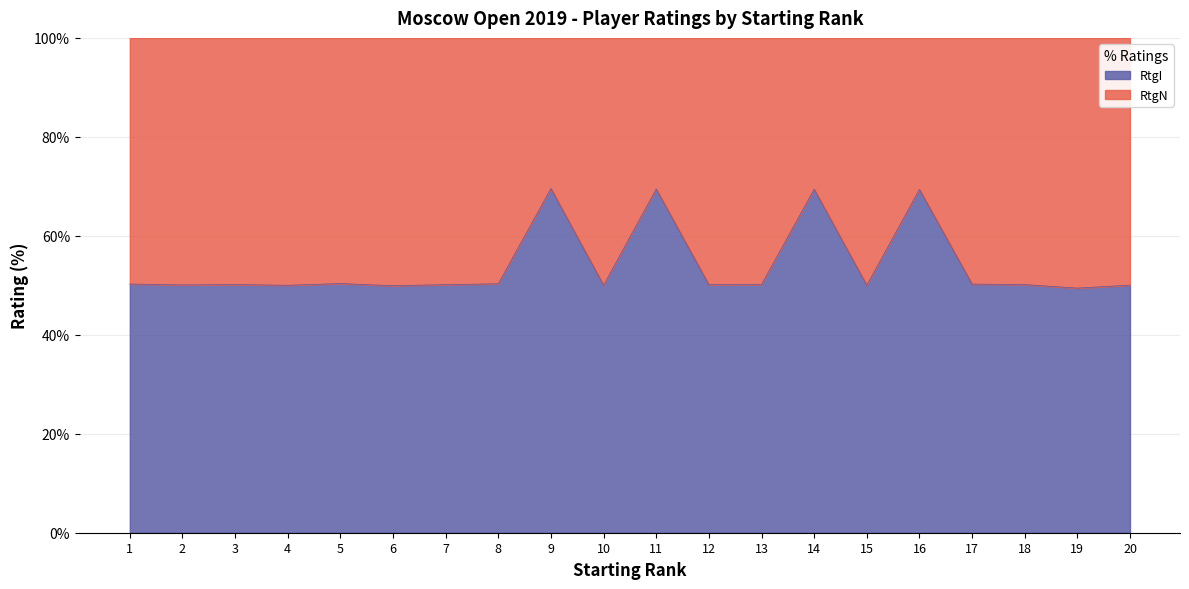

List the labels in order of value, largest first.

9, 11, 14, 16, 5, 8, 1, 17, 13, 18, 3, 12, 7, 2, 20, 15, 10, 4, 6, 19